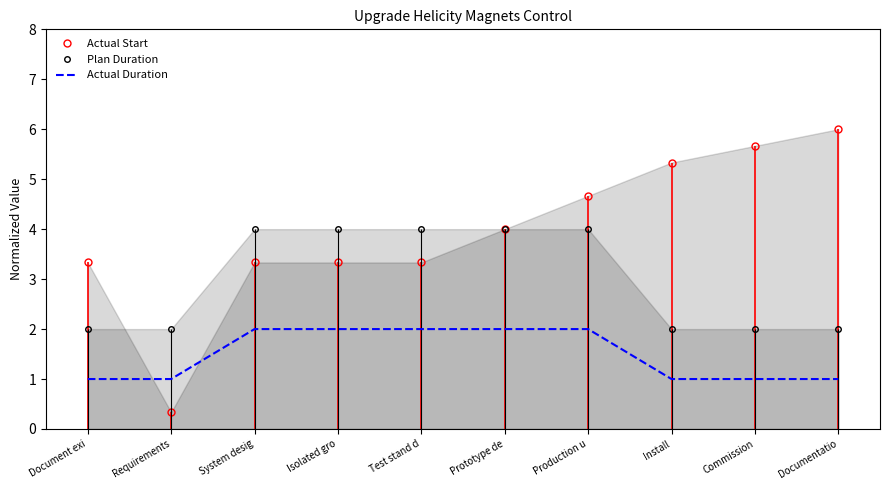

The value of Actual Duration at System desig is 3.5. True or false?

False